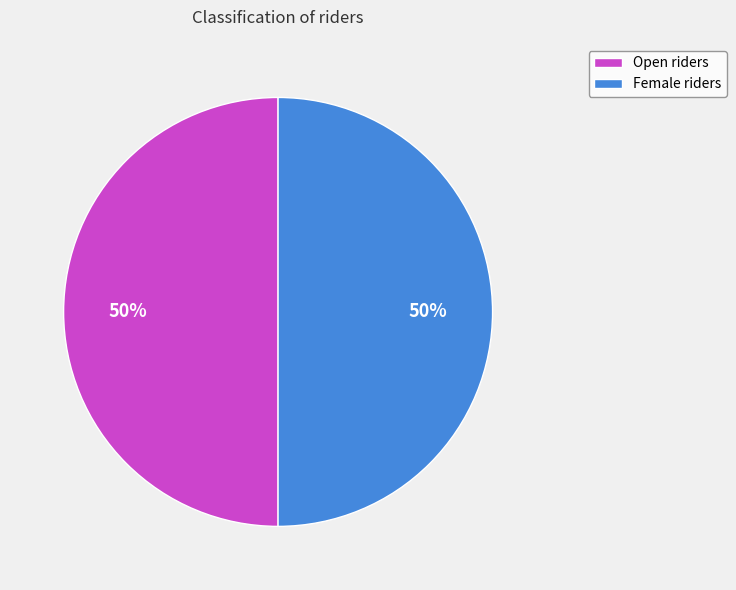

True or false: Female riders accounts for 58% of the total.

False